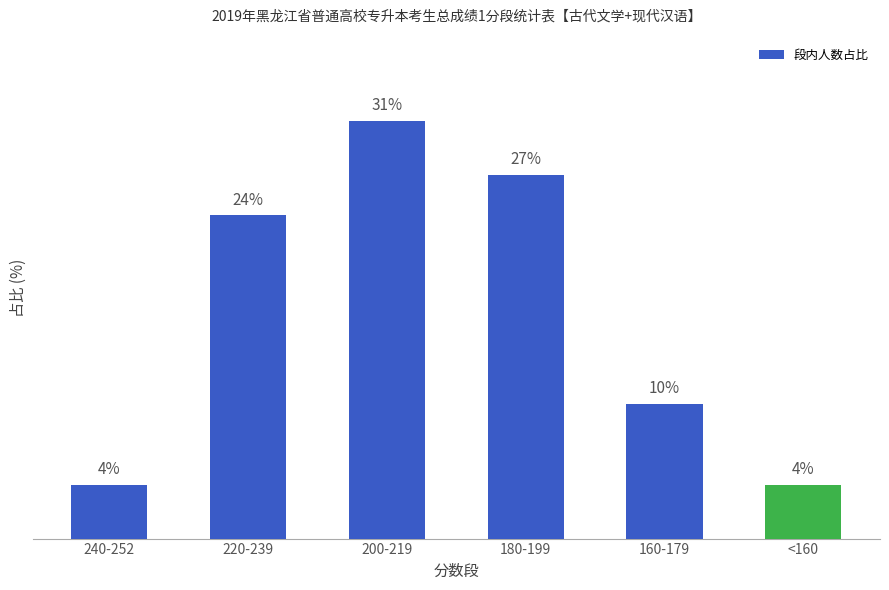

Between 180-199 and 200-219, which is larger?

200-219